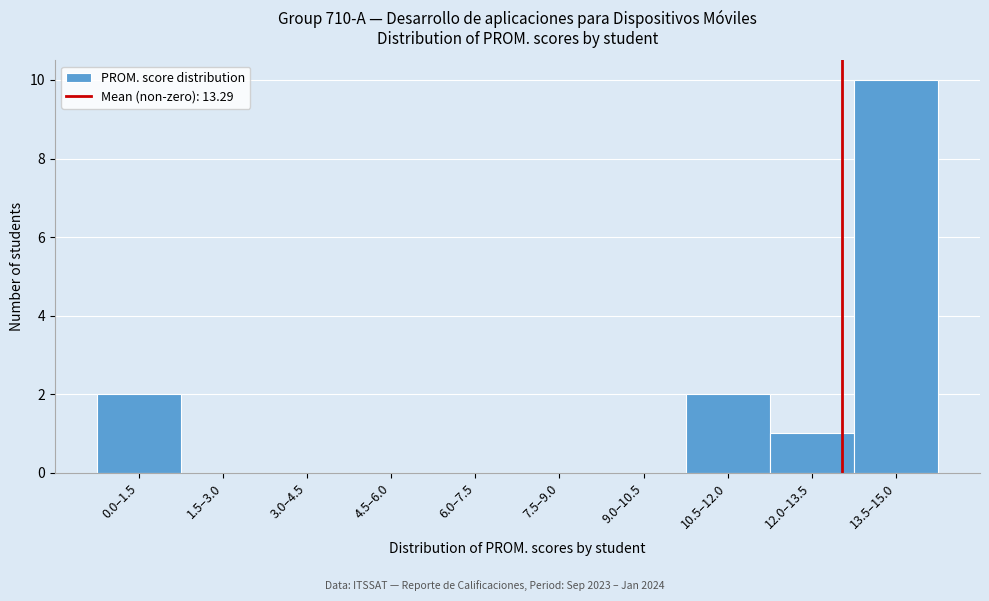

Reading right to left, transcribe all the data shown in this chart.

13.5–15.0=10	12.0–13.5=1	10.5–12.0=2	9.0–10.5=0	7.5–9.0=0	6.0–7.5=0	4.5–6.0=0	3.0–4.5=0	1.5–3.0=0	0.0–1.5=2